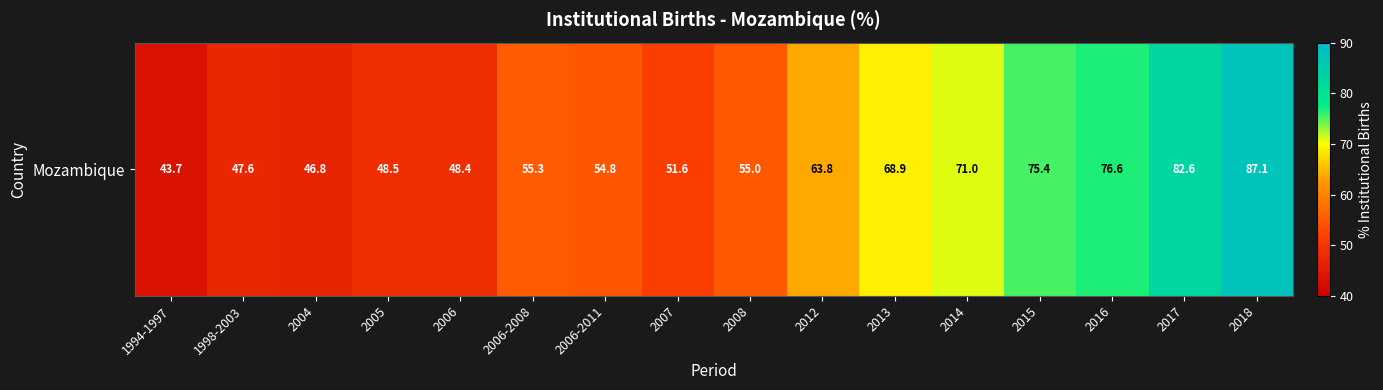

Reading left to right, what are all the values shown in this chart?

1994-1997=43.7	1998-2003=47.6	2004=46.8	2005=48.5	2006=48.4	2006-2008=55.3	2006-2011=54.8	2007=51.6	2008=55.0	2012=63.8	2013=68.9	2014=71.0	2015=75.4	2016=76.6	2017=82.6	2018=87.1